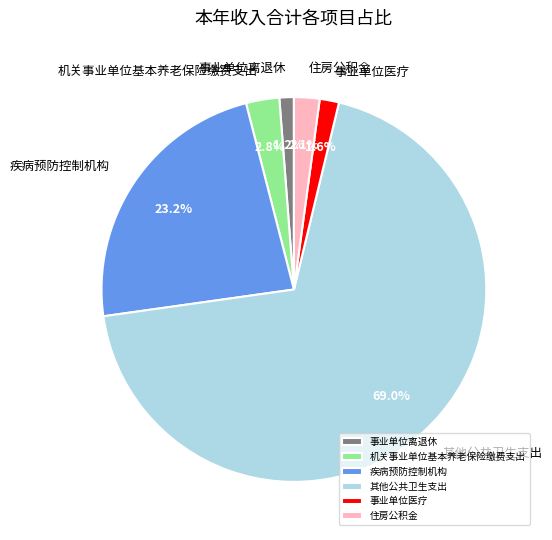

Which category has the biggest portion of the pie?

其他公共卫生支出